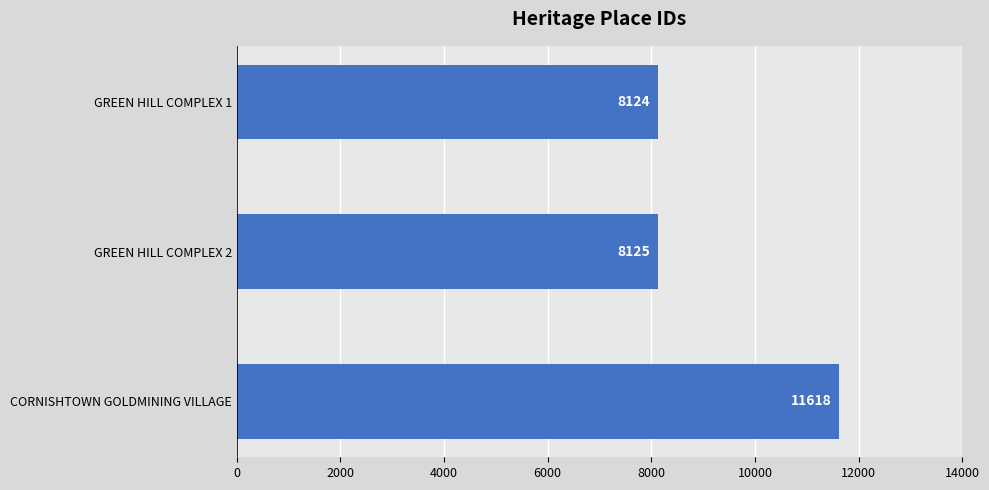

Which label corresponds to the largest value in the chart?

CORNISHTOWN GOLDMINING VILLAGE